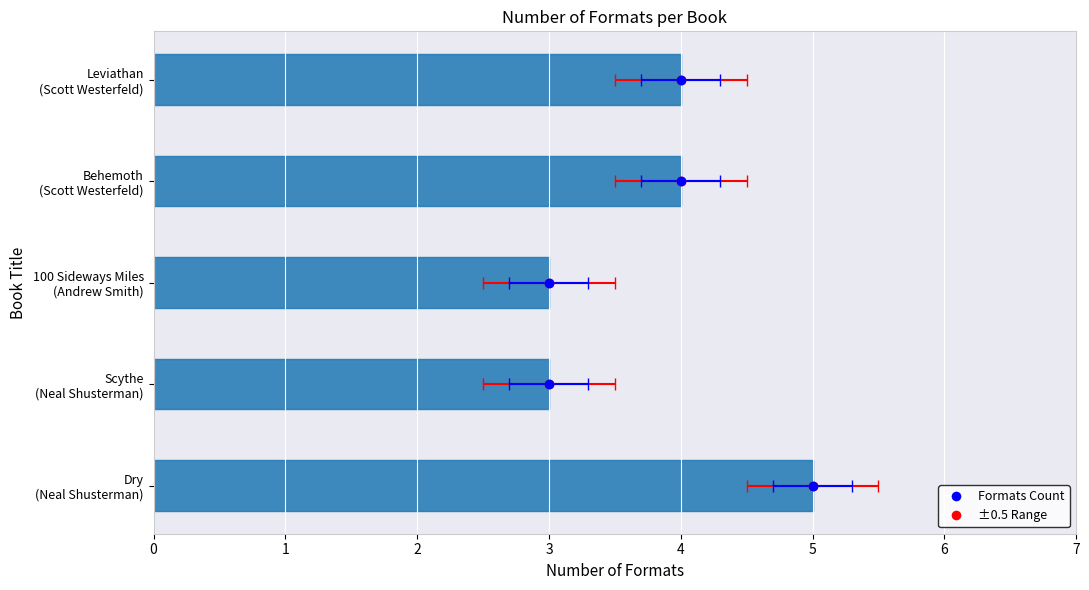

Rank the categories by value from lowest to highest.

Scythe (Neal Shusterman), 100 Sideways Miles (Andrew Smith), Behemoth (Scott Westerfeld), Leviathan (Scott Westerfeld), Dry (Neal Shusterman)